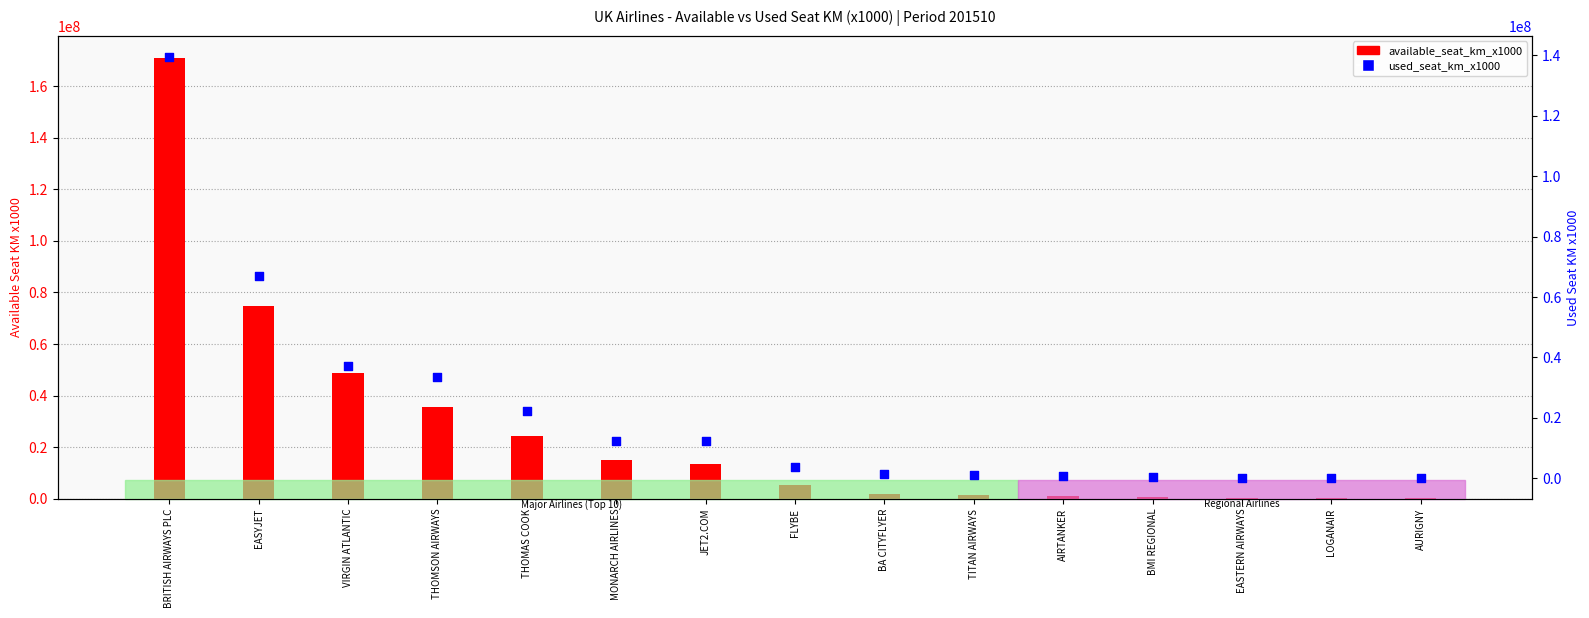

Which series contains the highest Y value?

available_seat_km_x1000